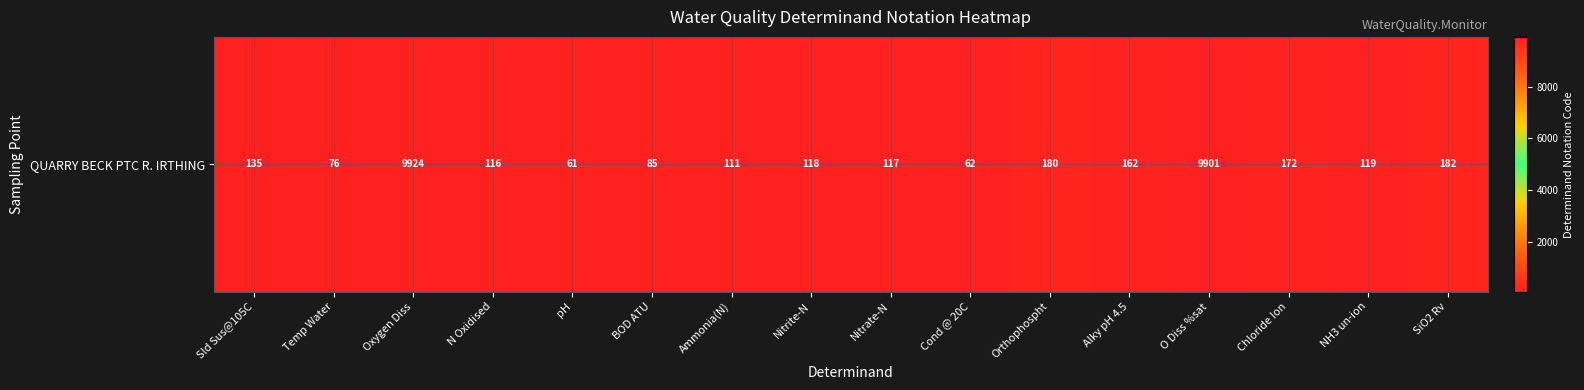

At which label does the data first exceed 119?

Sld Sus@105C